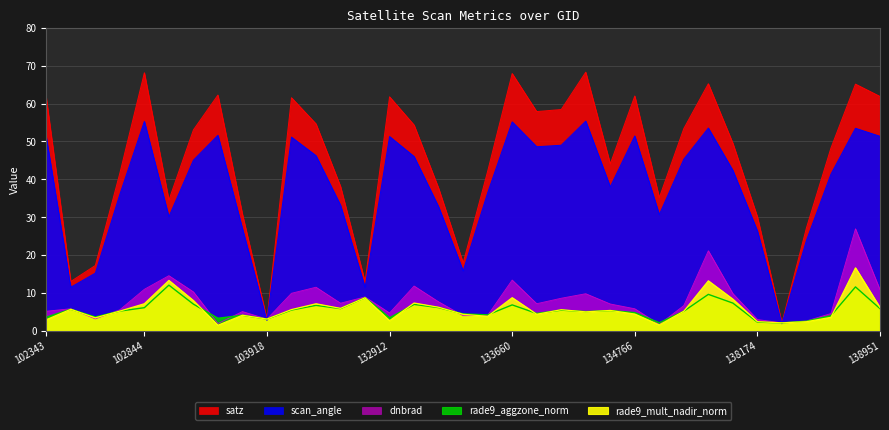

What is the value of the scan_angle point at the 28th from the left?

53.6